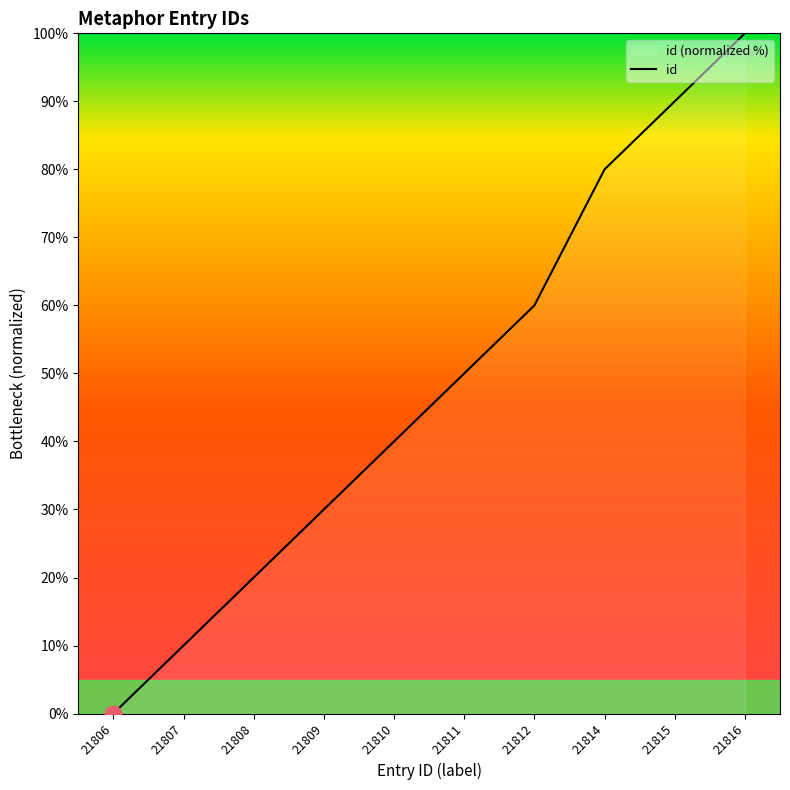

Reading left to right, what are all the values shown in this chart?

21806=0	21807=10	21808=20	21809=30	21810=40	21811=50	21812=60	21814=80	21815=90	21816=100